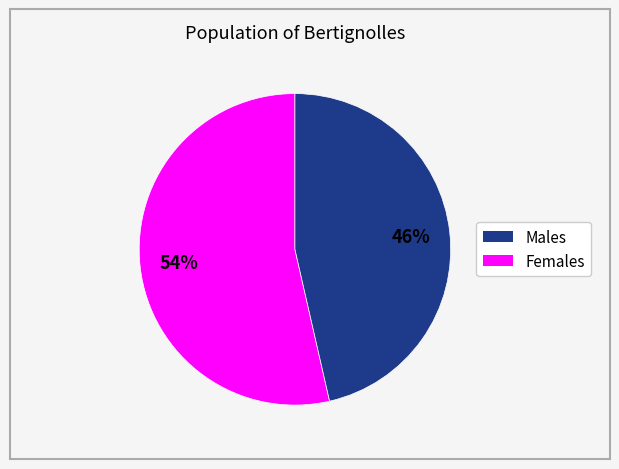

Is there a majority slice in this chart?

Yes